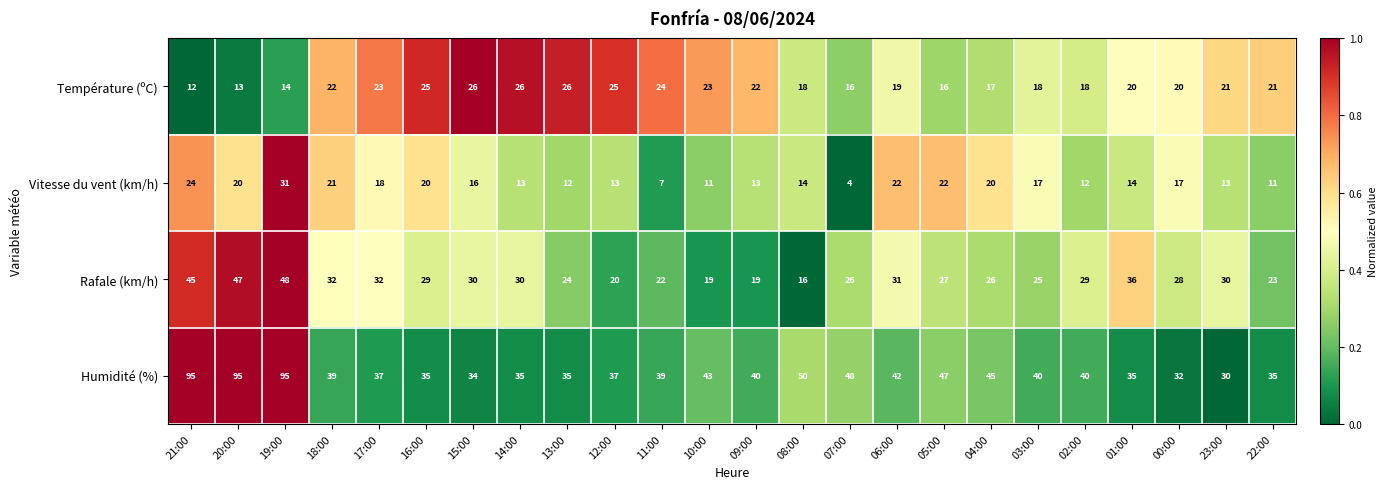

Which series has the largest total across all categories?

Humidité (%)